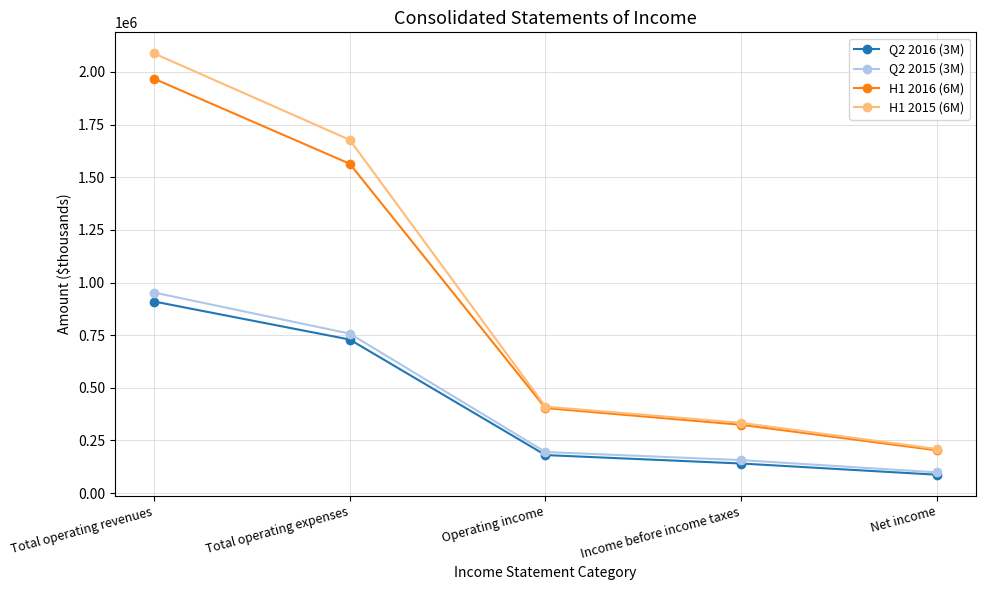

What is the difference between the maximum and minimum values in the H1 2016 (6M) series?

1764475